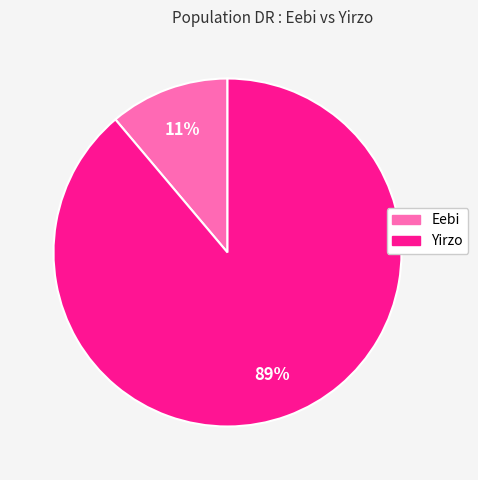

Which category has the smallest portion of the pie?

Eebi